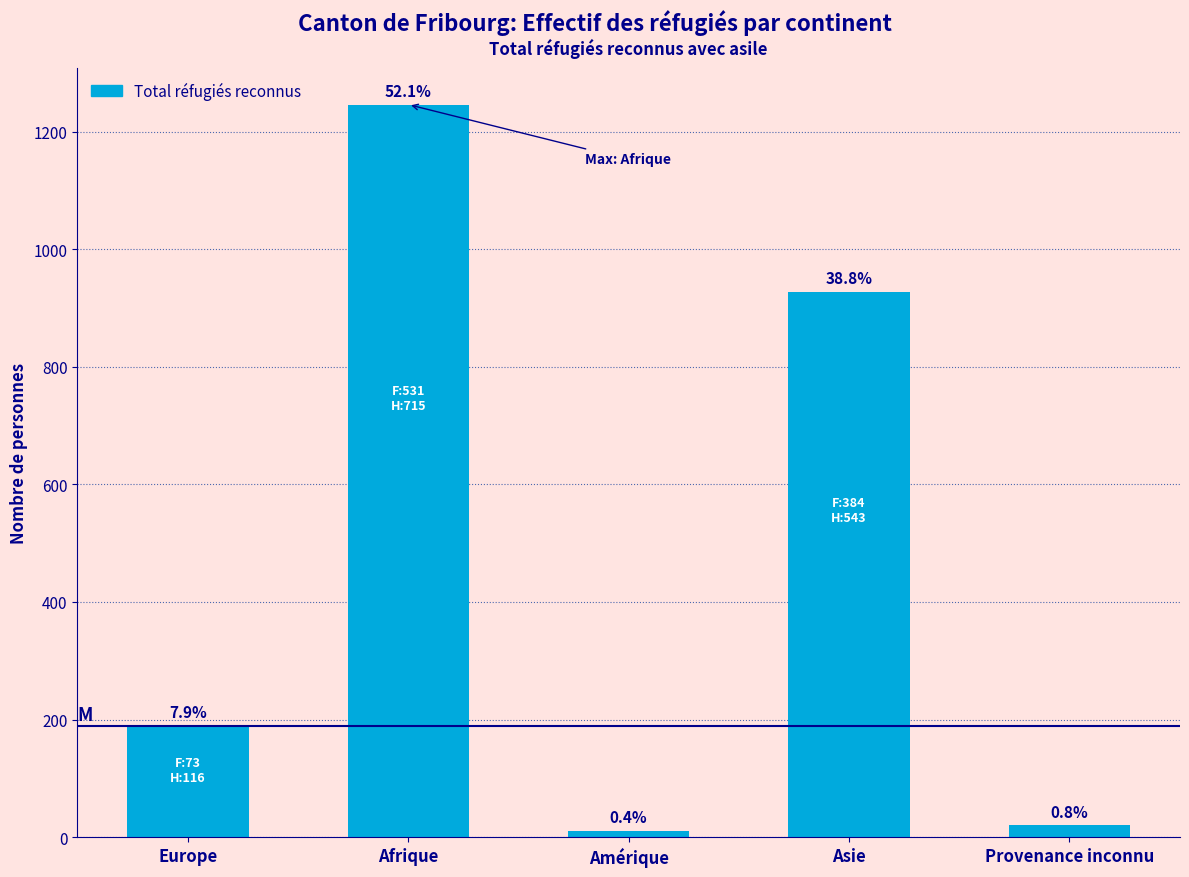

What is the maximum value shown in the chart?

1246